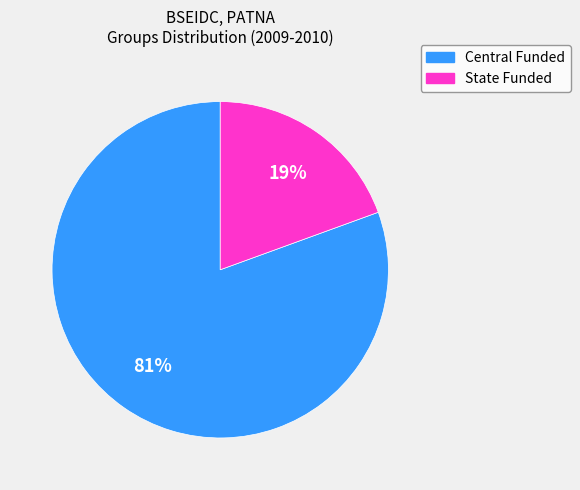

Is there any slice that represents more than half of the pie?

Yes